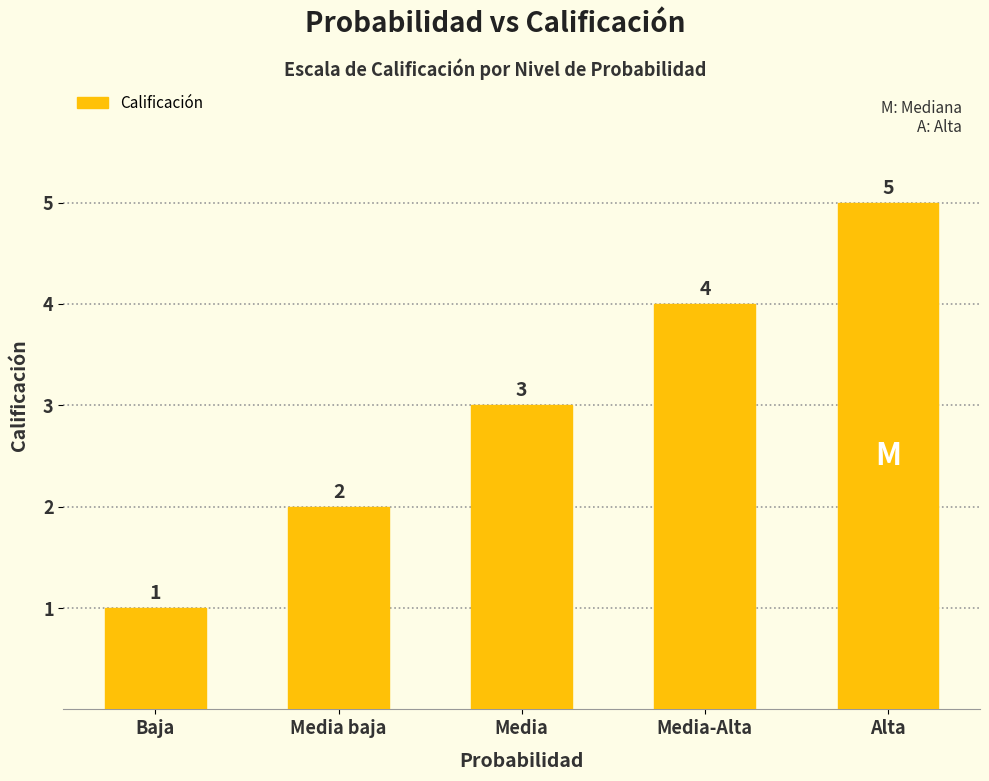

What is the sum of the values at Media and Baja?

4